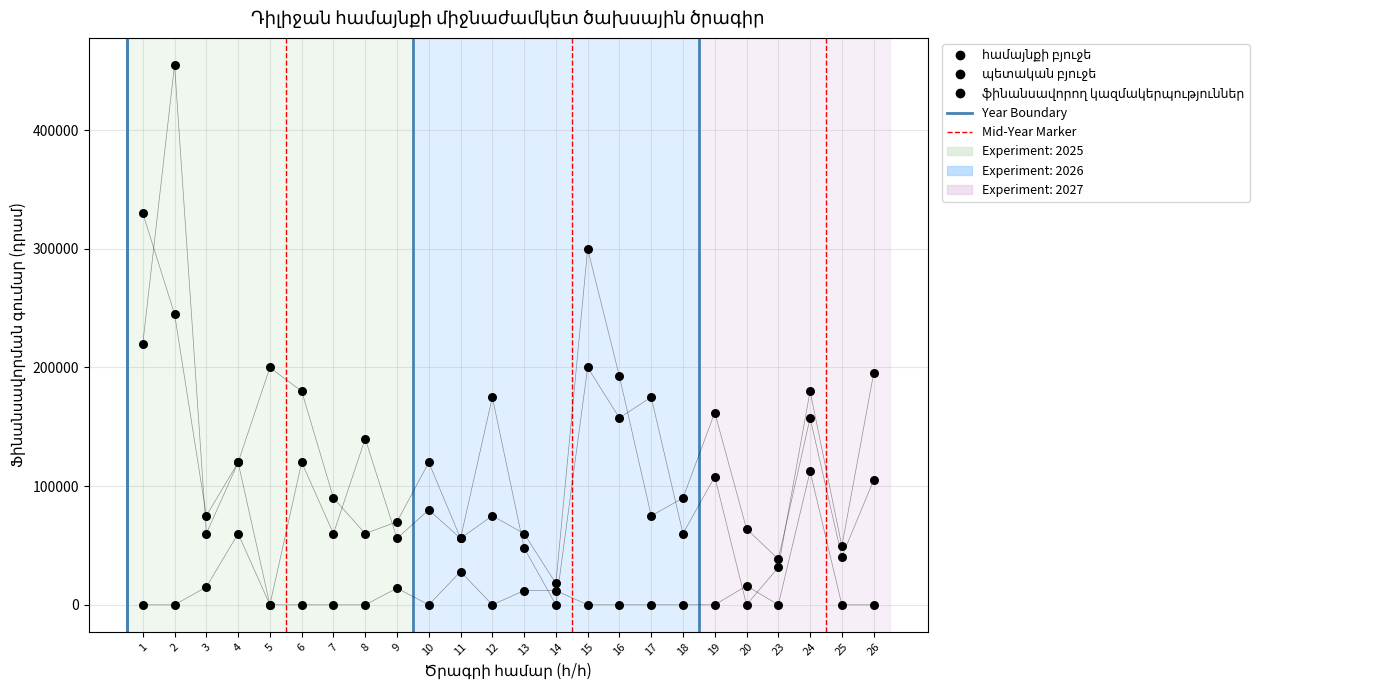

Which series has the largest Y range (max minus min)?

պետական բյուջե